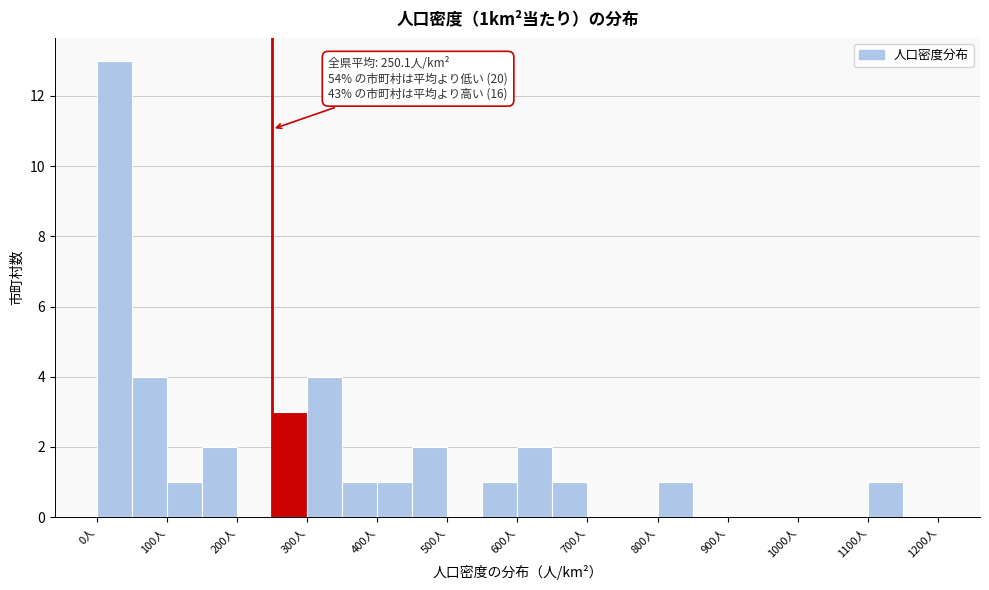

Over which range of the x-axis is the bar tallest?

0 to 50